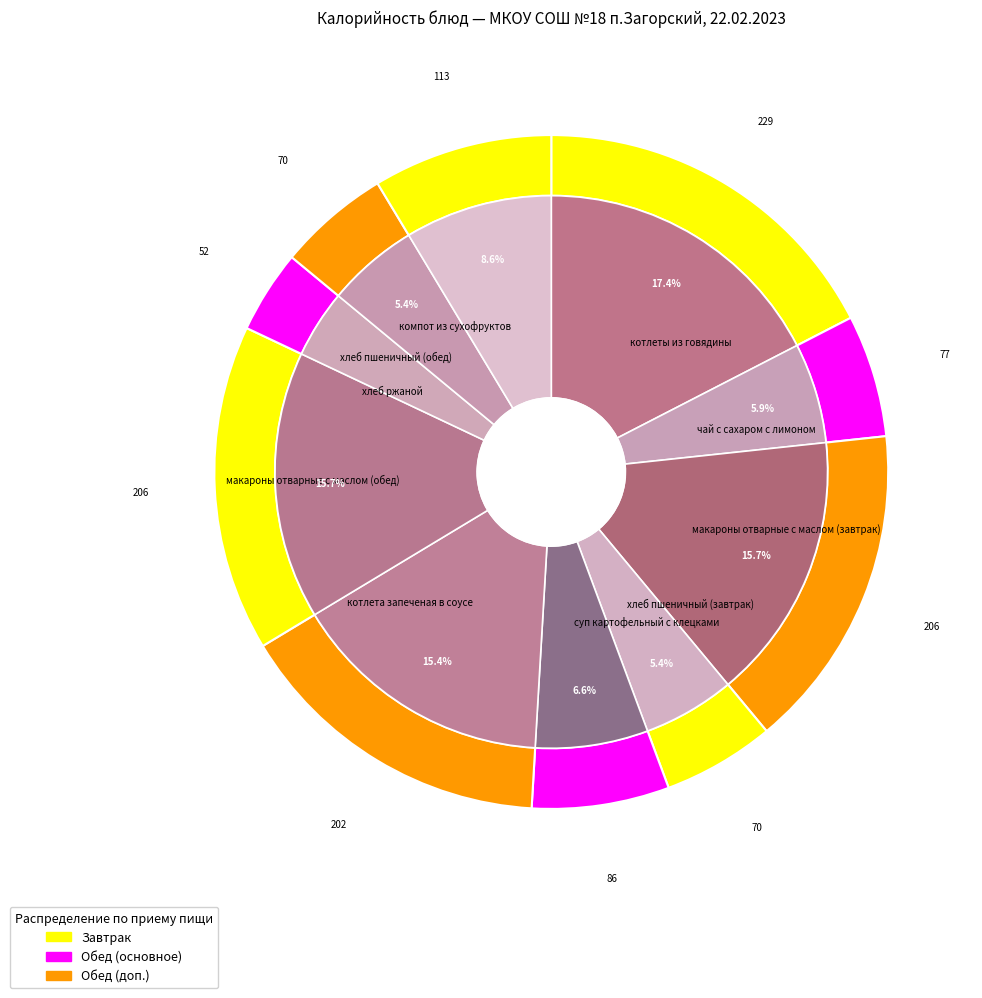

The хлеб пшеничный (завтрак) slice represents 5% of the pie. True or false?

True